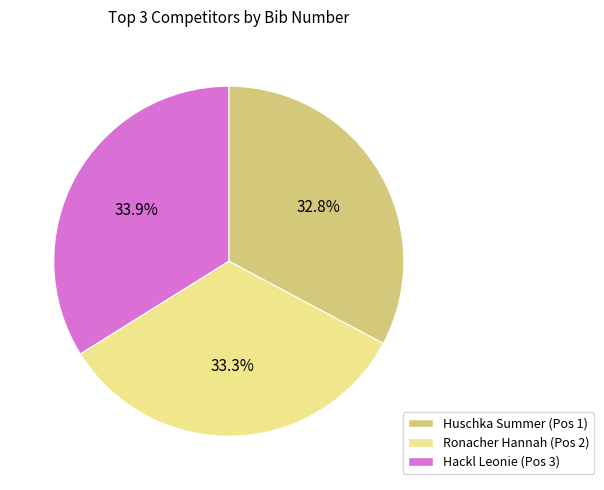

Does Hackl Leonie (Pos 3) account for over 50% of the chart?

No